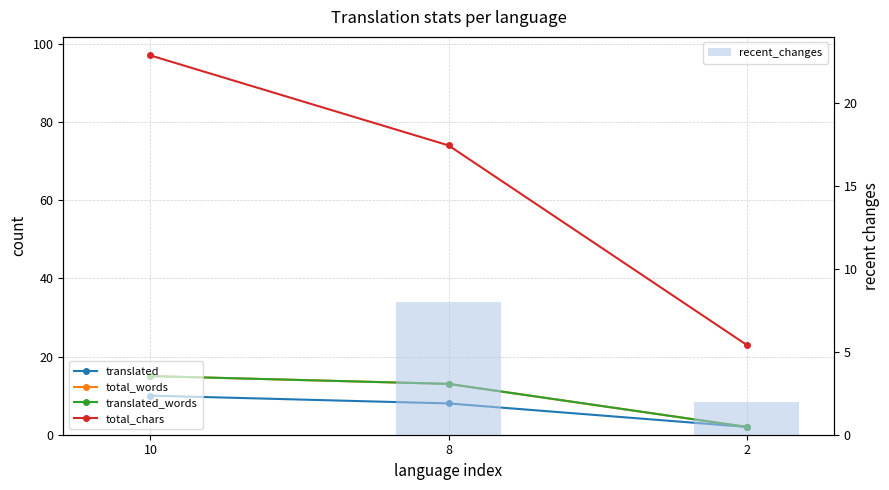

What is the maximum value for total_words?

15